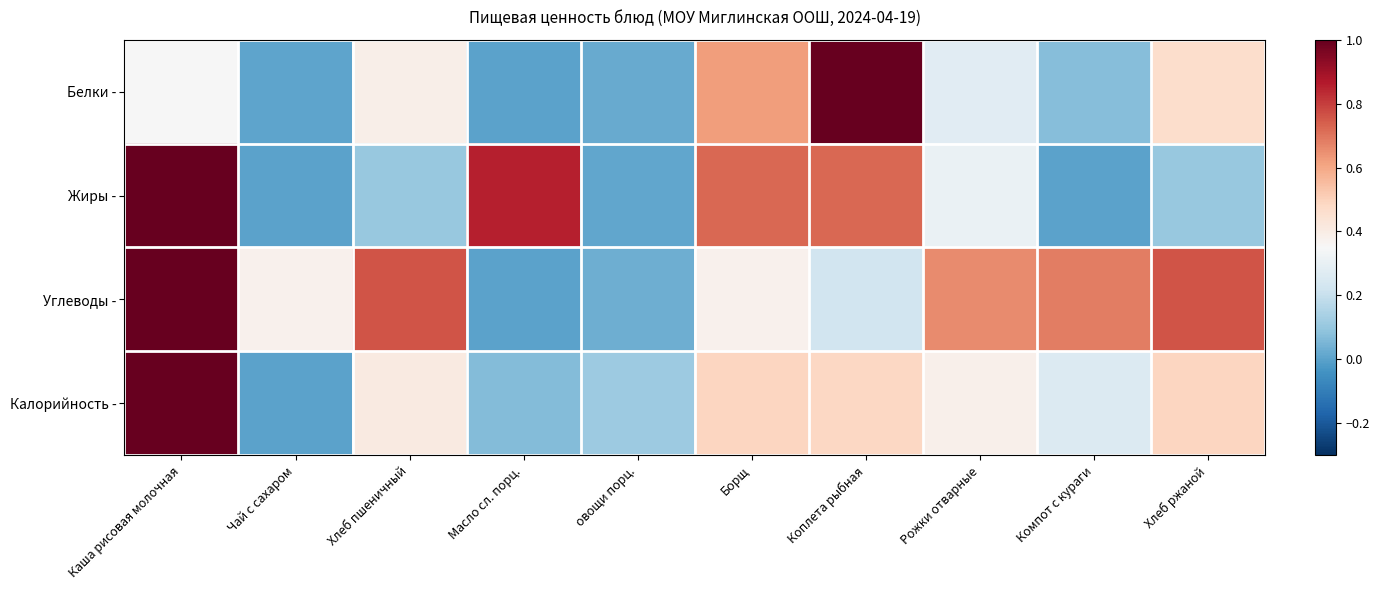

Which series has the largest range (max minus min)?

Белки -